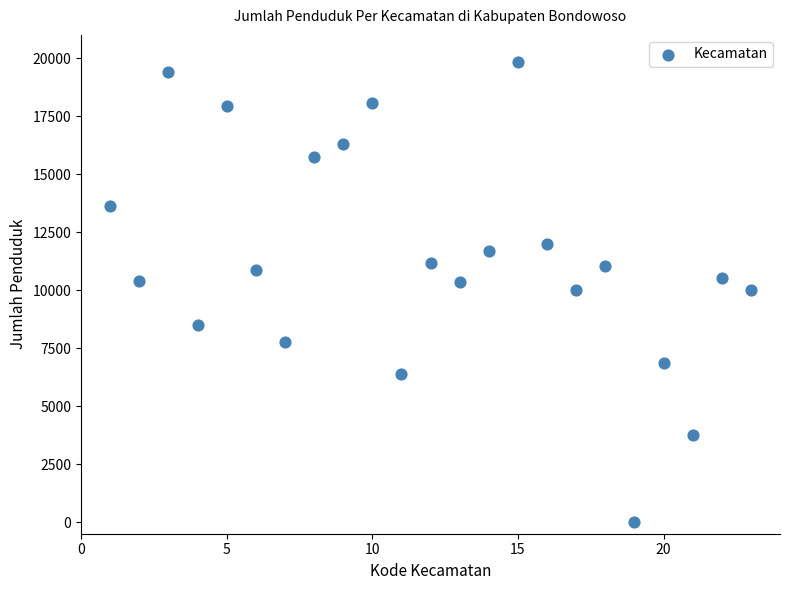

What is the range of Y values (max minus min)?

19847